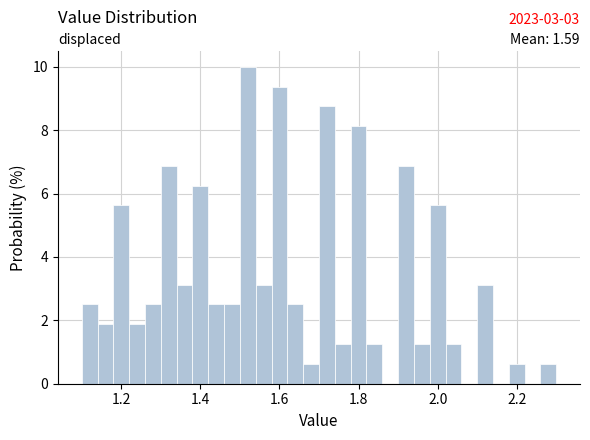

Read against the x-axis, roughly where is the centre of the tallest bar?

1.52